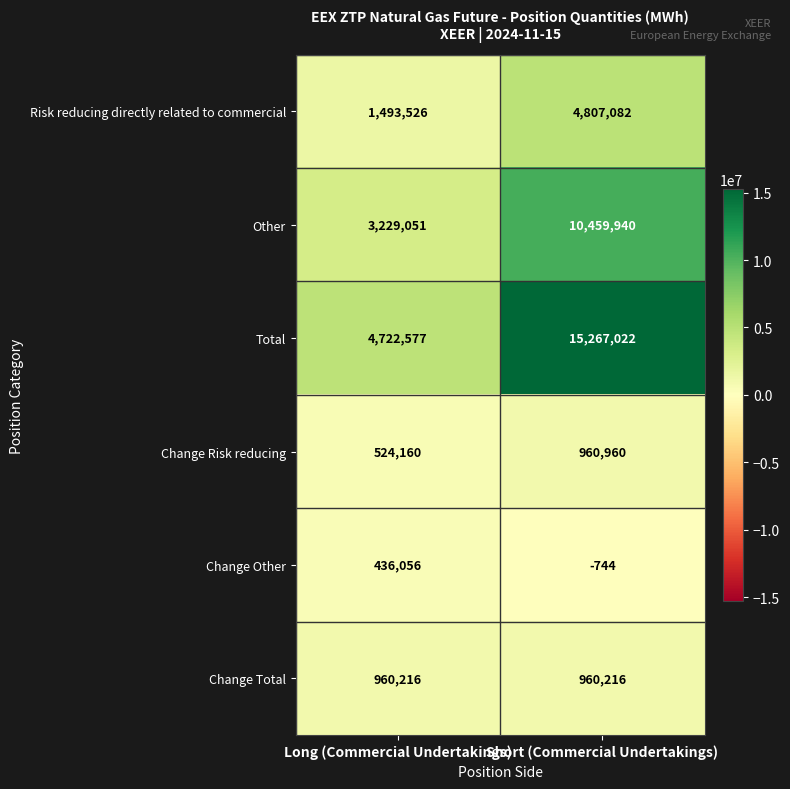

Reading left to right, extract all data points from this chart.

Risk reducing directly related to commercial: 1493526	4807082
Other: 3229051	10459940
Total: 4722577	15267022
Change Risk reducing: 524160	960960
Change Other: 436056	-744
Change Total: 960216	960216